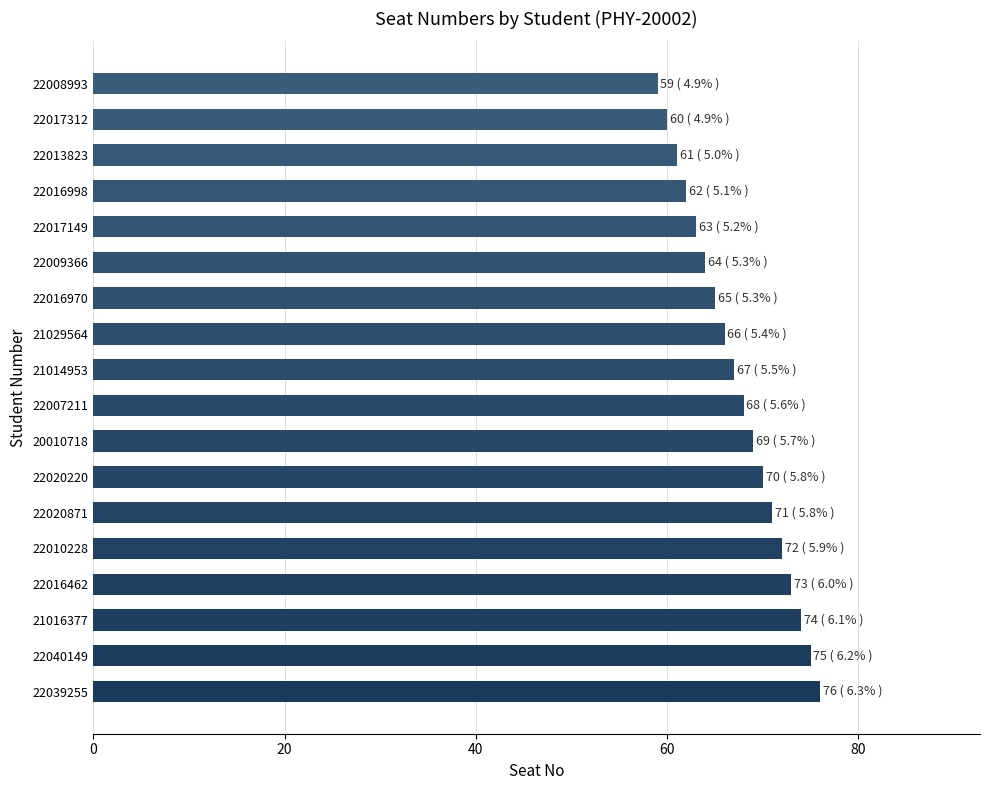

Reading top to bottom, transcribe all the data shown in this chart.

59	60	61	62	63	64	65	66	67	68	69	70	71	72	73	74	75	76